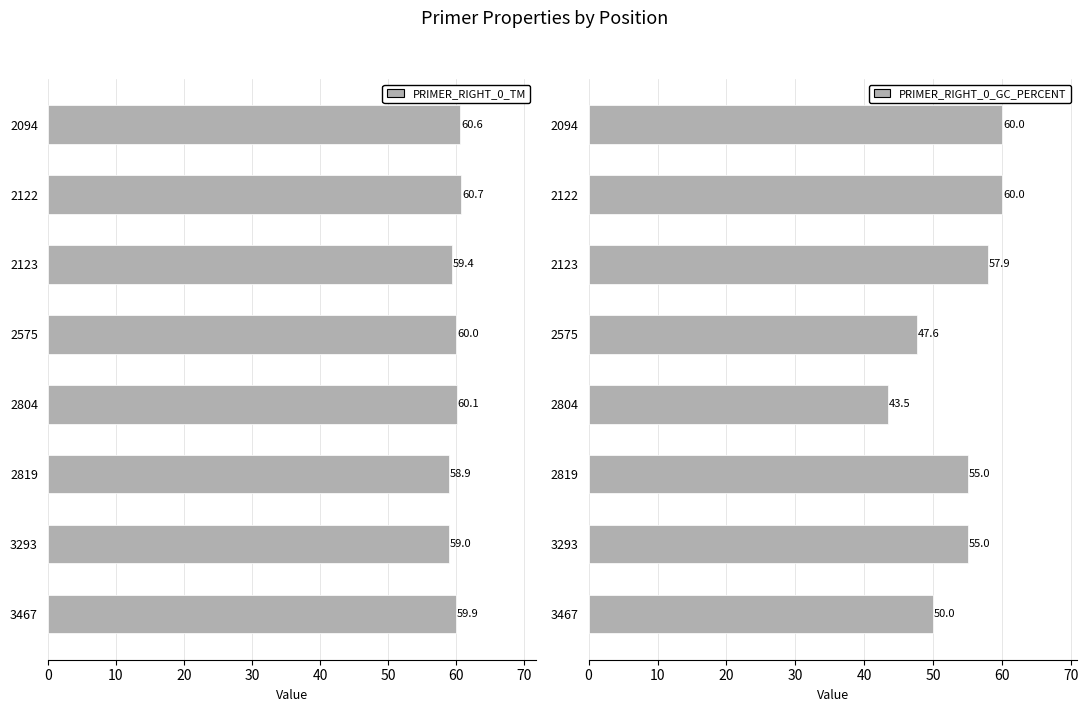

What is the difference between the maximum and minimum values in the PRIMER_RIGHT_0_GC_PERCENT series?

16.5